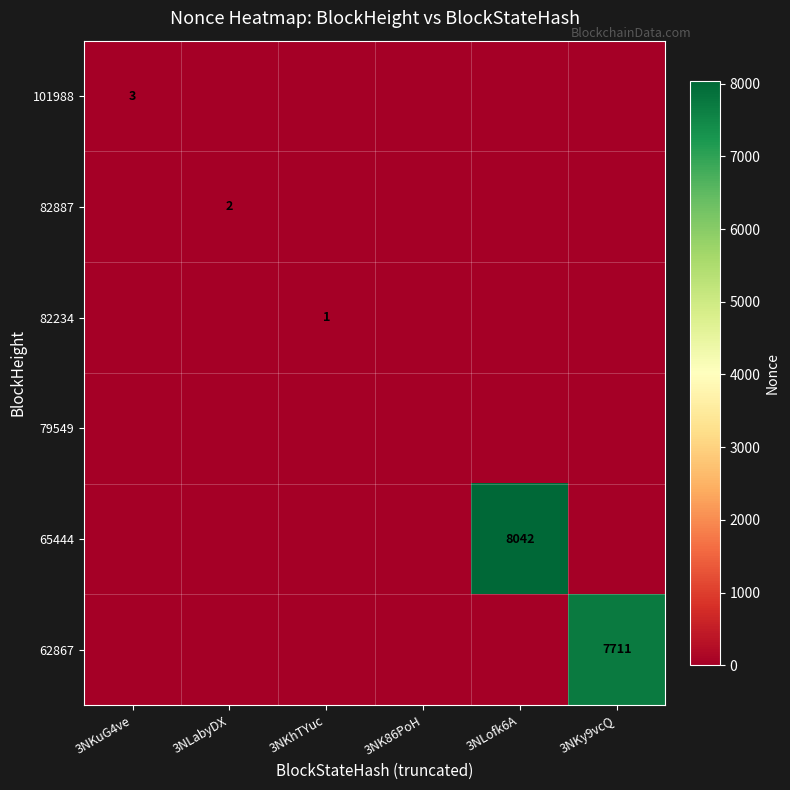

True or false: 101988 has a value of 3 at 3NKuG4ve.

True